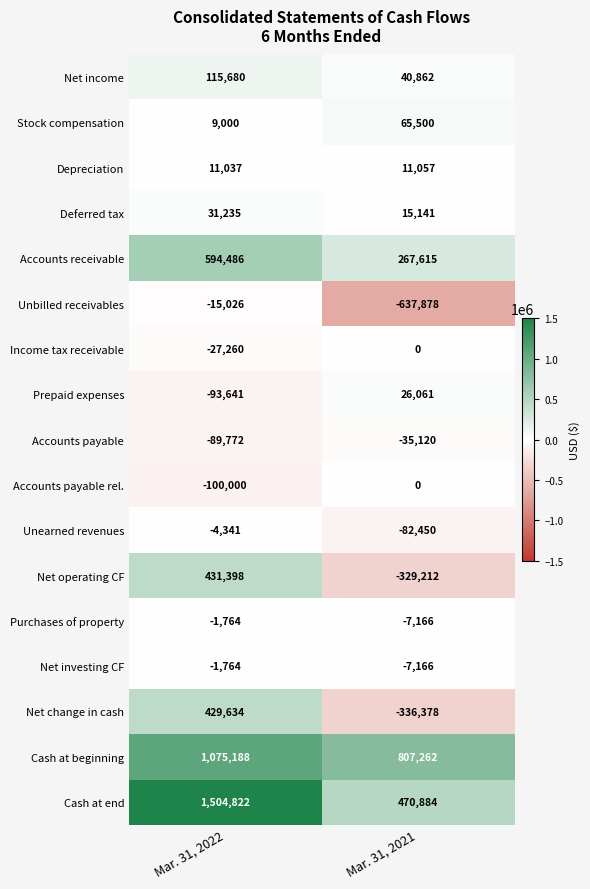

Which label corresponds to the smallest value in the chart?

Mar. 31, 2021